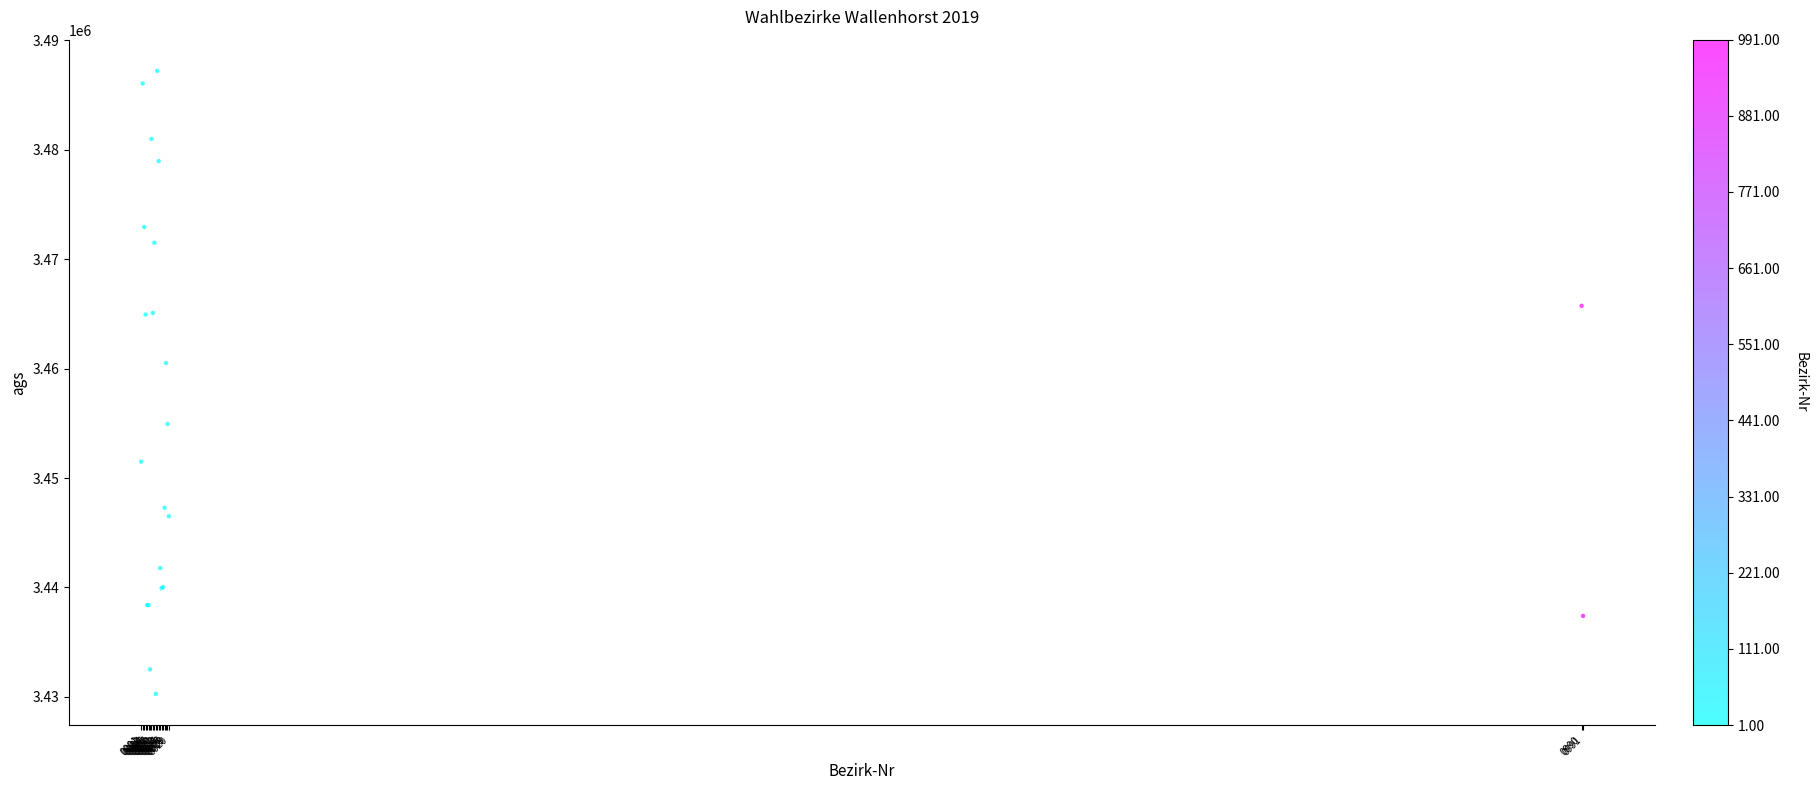

What Y value in the scatter plot is closest to 3458747?

3460518.4